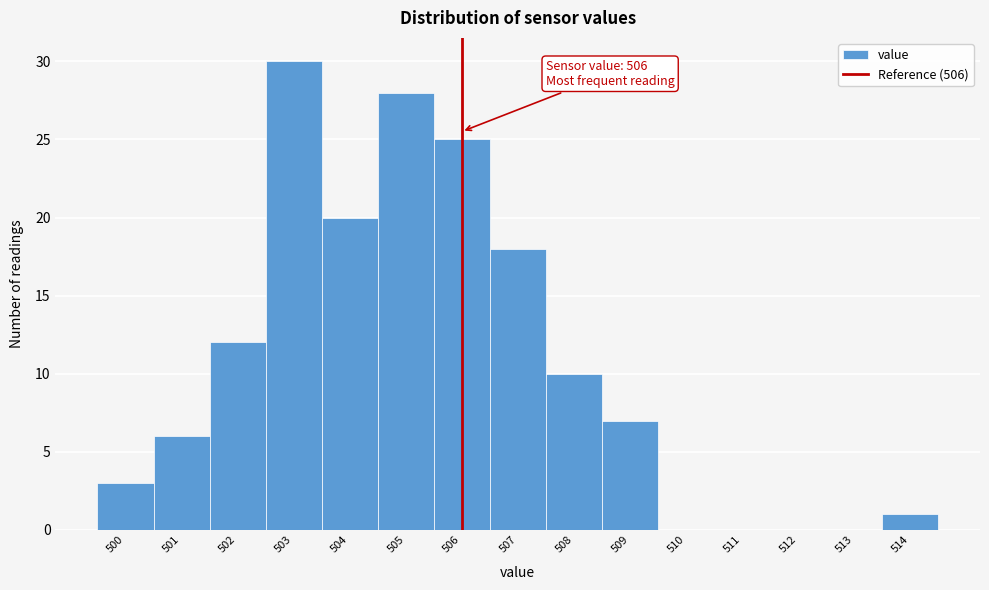

Over which range of the x-axis is the bar tallest?

502.5 to 503.5